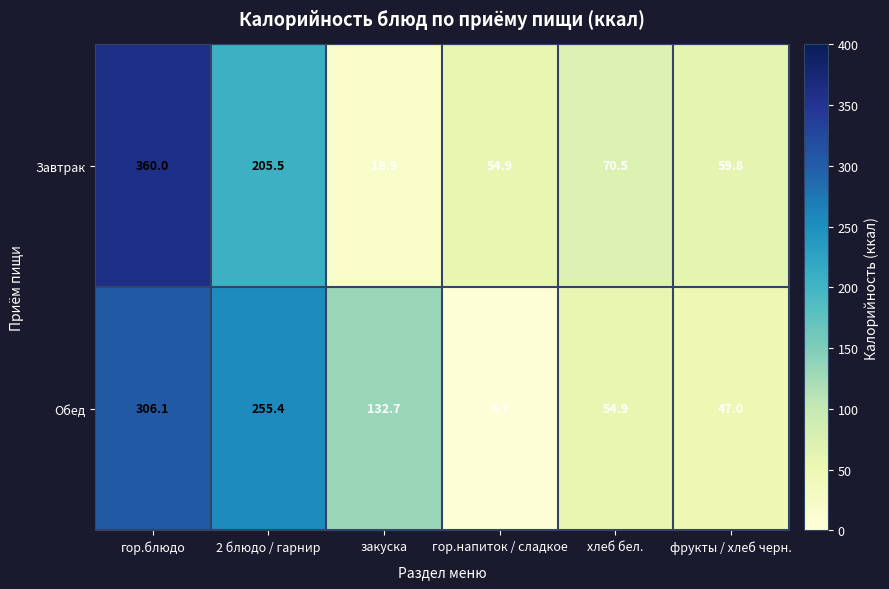

At which label does Обед first exceed 132?

гор.блюдо